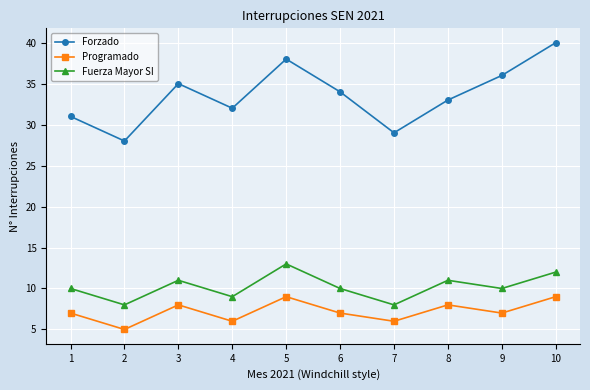

What is the difference between the Programado values at 6 and 5?

2